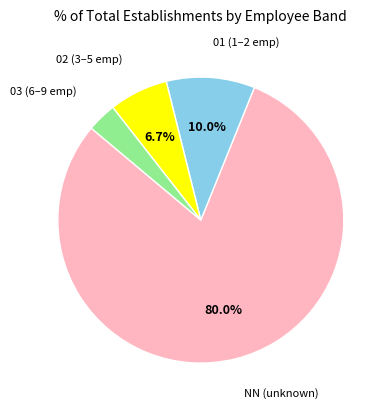

To the nearest percent, what is the difference between the NN and 01 slice percentages?

70%